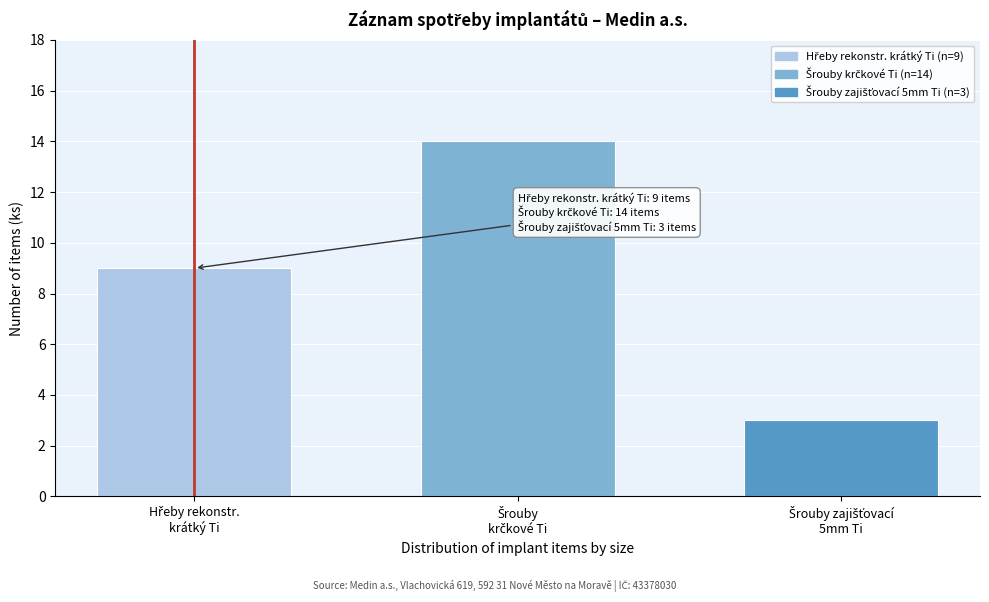

Reading left to right, extract all data points from this chart.

9	14	3